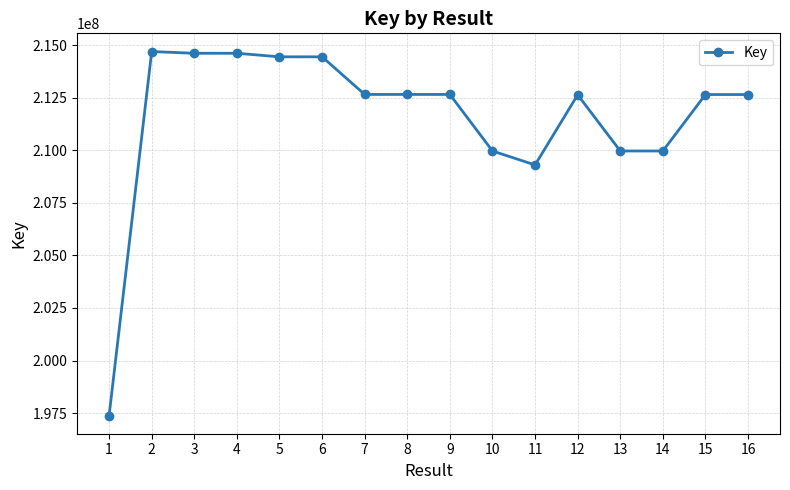

What is the difference between the maximum and minimum values?

17303869